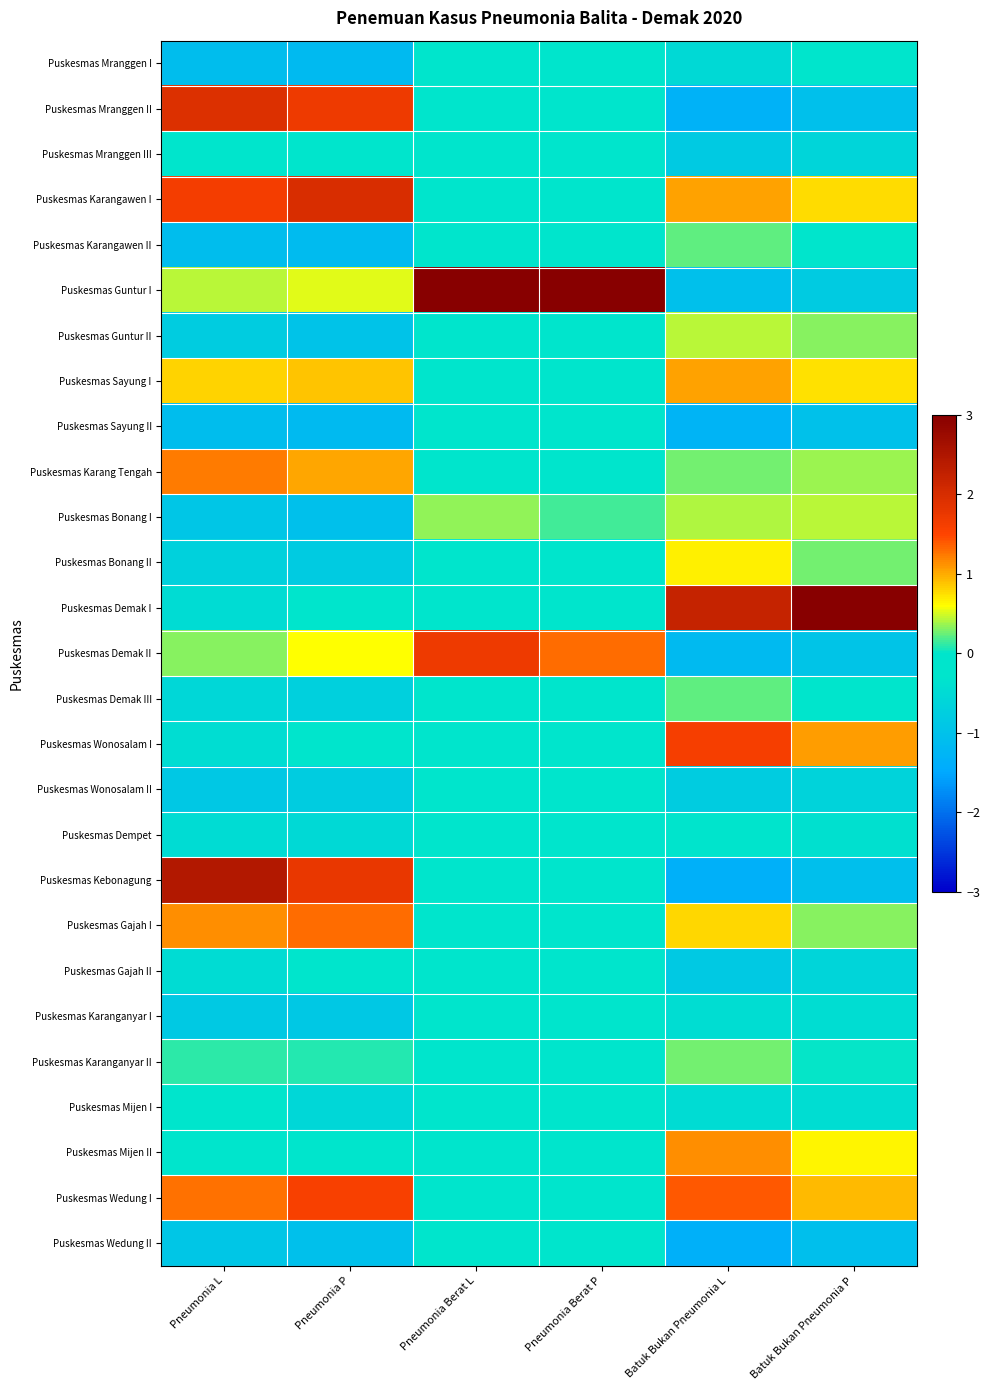

Reading left to right, list all the values displayed in this chart.

Puskesmas Mranggen I: Pneumonia L=-1.1	Pneumonia P=-1.2	Pneumonia Berat L=-0.3	Pneumonia Berat P=-0.3	Batuk Bukan Pneumonia L=-0.5	Batuk Bukan Pneumonia P=-0.3
Puskesmas Mranggen II: Pneumonia L=1.9	Pneumonia P=1.7	Pneumonia Berat L=-0.3	Pneumonia Berat P=-0.3	Batuk Bukan Pneumonia L=-1.3	Batuk Bukan Pneumonia P=-1.0
Puskesmas Mranggen III: Pneumonia L=-0.2	Pneumonia P=-0.0	Pneumonia Berat L=-0.3	Pneumonia Berat P=-0.3	Batuk Bukan Pneumonia L=-0.8	Batuk Bukan Pneumonia P=-0.6
Puskesmas Karangawen I: Pneumonia L=1.6	Pneumonia P=2.0	Pneumonia Berat L=-0.3	Pneumonia Berat P=-0.3	Batuk Bukan Pneumonia L=1.0	Batuk Bukan Pneumonia P=0.8
Puskesmas Karangawen II: Pneumonia L=-1.1	Pneumonia P=-1.1	Pneumonia Berat L=-0.3	Pneumonia Berat P=-0.3	Batuk Bukan Pneumonia L=0.2	Batuk Bukan Pneumonia P=-0.1
Puskesmas Guntur I: Pneumonia L=0.4	Pneumonia P=0.5	Pneumonia Berat L=3.0	Pneumonia Berat P=3.0	Batuk Bukan Pneumonia L=-1.0	Batuk Bukan Pneumonia P=-0.8
Puskesmas Guntur II: Pneumonia L=-0.8	Pneumonia P=-1.0	Pneumonia Berat L=-0.3	Pneumonia Berat P=-0.3	Batuk Bukan Pneumonia L=0.4	Batuk Bukan Pneumonia P=0.3
Puskesmas Sayung I: Pneumonia L=0.8	Pneumonia P=0.9	Pneumonia Berat L=-0.3	Pneumonia Berat P=-0.3	Batuk Bukan Pneumonia L=1.1	Batuk Bukan Pneumonia P=0.7
Puskesmas Sayung II: Pneumonia L=-1.1	Pneumonia P=-1.2	Pneumonia Berat L=-0.3	Pneumonia Berat P=-0.3	Batuk Bukan Pneumonia L=-1.3	Batuk Bukan Pneumonia P=-1.0
Puskesmas Karang Tengah: Pneumonia L=1.2	Pneumonia P=1.0	Pneumonia Berat L=-0.2	Pneumonia Berat P=-0.2	Batuk Bukan Pneumonia L=0.3	Batuk Bukan Pneumonia P=0.4
Puskesmas Bonang I: Pneumonia L=-0.9	Pneumonia P=-1.0	Pneumonia Berat L=0.3	Pneumonia Berat P=0.2	Batuk Bukan Pneumonia L=0.4	Batuk Bukan Pneumonia P=0.4
Puskesmas Bonang II: Pneumonia L=-0.7	Pneumonia P=-0.8	Pneumonia Berat L=-0.3	Pneumonia Berat P=-0.3	Batuk Bukan Pneumonia L=0.7	Batuk Bukan Pneumonia P=0.3
Puskesmas Demak I: Pneumonia L=-0.5	Pneumonia P=-0.1	Pneumonia Berat L=-0.3	Pneumonia Berat P=-0.3	Batuk Bukan Pneumonia L=2.2	Batuk Bukan Pneumonia P=3.0
Puskesmas Demak II: Pneumonia L=0.3	Pneumonia P=0.6	Pneumonia Berat L=1.7	Pneumonia Berat P=1.3	Batuk Bukan Pneumonia L=-1.2	Batuk Bukan Pneumonia P=-0.9
Puskesmas Demak III: Pneumonia L=-0.6	Pneumonia P=-0.7	Pneumonia Berat L=-0.3	Pneumonia Berat P=-0.3	Batuk Bukan Pneumonia L=0.2	Batuk Bukan Pneumonia P=-0.2
Puskesmas Wonosalam I: Pneumonia L=-0.5	Pneumonia P=-0.3	Pneumonia Berat L=-0.3	Pneumonia Berat P=-0.3	Batuk Bukan Pneumonia L=1.6	Batuk Bukan Pneumonia P=1.1
Puskesmas Wonosalam II: Pneumonia L=-0.9	Pneumonia P=-0.8	Pneumonia Berat L=-0.3	Pneumonia Berat P=-0.3	Batuk Bukan Pneumonia L=-0.8	Batuk Bukan Pneumonia P=-0.7
Puskesmas Dempet: Pneumonia L=-0.5	Pneumonia P=-0.5	Pneumonia Berat L=-0.3	Pneumonia Berat P=-0.3	Batuk Bukan Pneumonia L=-0.3	Batuk Bukan Pneumonia P=-0.4
Puskesmas Kebonagung: Pneumonia L=2.4	Pneumonia P=1.8	Pneumonia Berat L=-0.2	Pneumonia Berat P=-0.3	Batuk Bukan Pneumonia L=-1.4	Batuk Bukan Pneumonia P=-1.1
Puskesmas Gajah I: Pneumonia L=1.1	Pneumonia P=1.3	Pneumonia Berat L=-0.3	Pneumonia Berat P=-0.3	Batuk Bukan Pneumonia L=0.8	Batuk Bukan Pneumonia P=0.3
Puskesmas Gajah II: Pneumonia L=-0.5	Pneumonia P=-0.2	Pneumonia Berat L=-0.3	Pneumonia Berat P=-0.3	Batuk Bukan Pneumonia L=-0.8	Batuk Bukan Pneumonia P=-0.6
Puskesmas Karanganyar I: Pneumonia L=-0.9	Pneumonia P=-0.9	Pneumonia Berat L=-0.3	Pneumonia Berat P=-0.3	Batuk Bukan Pneumonia L=-0.5	Batuk Bukan Pneumonia P=-0.5
Puskesmas Karanganyar II: Pneumonia L=0.1	Pneumonia P=0.1	Pneumonia Berat L=-0.3	Pneumonia Berat P=-0.3	Batuk Bukan Pneumonia L=0.3	Batuk Bukan Pneumonia P=0.0
Puskesmas Mijen I: Pneumonia L=-0.3	Pneumonia P=-0.6	Pneumonia Berat L=-0.1	Pneumonia Berat P=-0.1	Batuk Bukan Pneumonia L=-0.5	Batuk Bukan Pneumonia P=-0.5
Puskesmas Mijen II: Pneumonia L=-0.1	Pneumonia P=-0.1	Pneumonia Berat L=-0.3	Pneumonia Berat P=-0.3	Batuk Bukan Pneumonia L=1.1	Batuk Bukan Pneumonia P=0.6
Puskesmas Wedung I: Pneumonia L=1.3	Pneumonia P=1.6	Pneumonia Berat L=-0.3	Pneumonia Berat P=-0.2	Batuk Bukan Pneumonia L=1.4	Batuk Bukan Pneumonia P=0.9
Puskesmas Wedung II: Pneumonia L=-0.9	Pneumonia P=-1.0	Pneumonia Berat L=-0.3	Pneumonia Berat P=-0.3	Batuk Bukan Pneumonia L=-1.4	Batuk Bukan Pneumonia P=-1.1